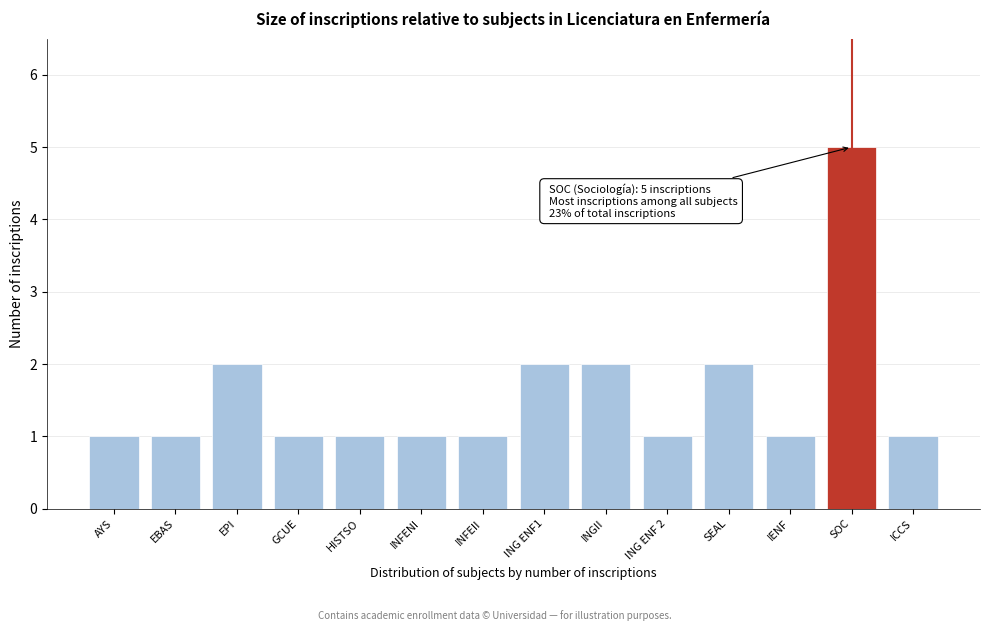

Reading right to left, list all the values displayed in this chart.

1	5	1	2	1	2	2	1	1	1	1	2	1	1